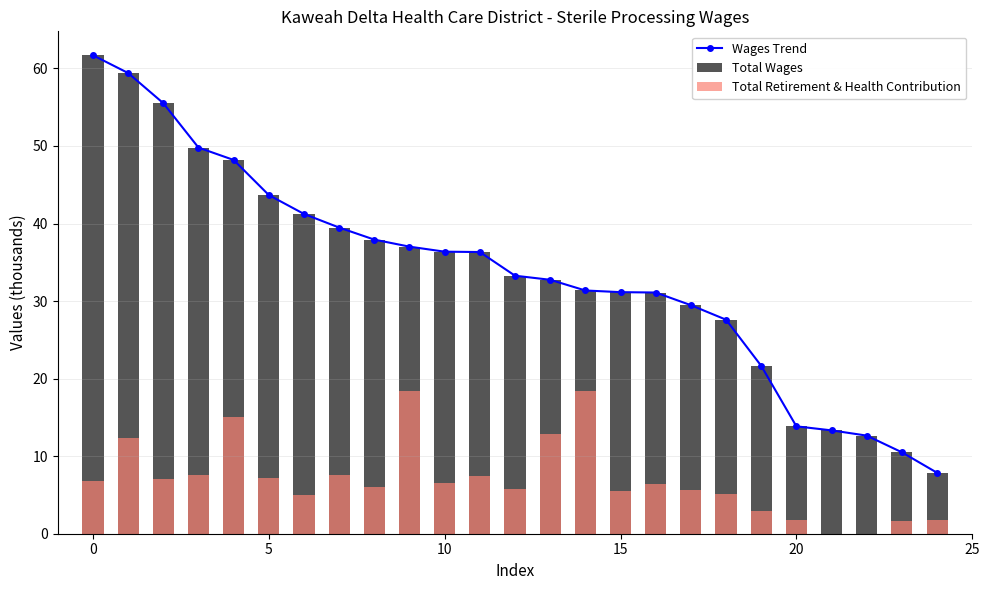

Rank the series by their maximum value, from highest to lowest.

Wages Trend, Total Wages, Total Retirement & Health Contribution